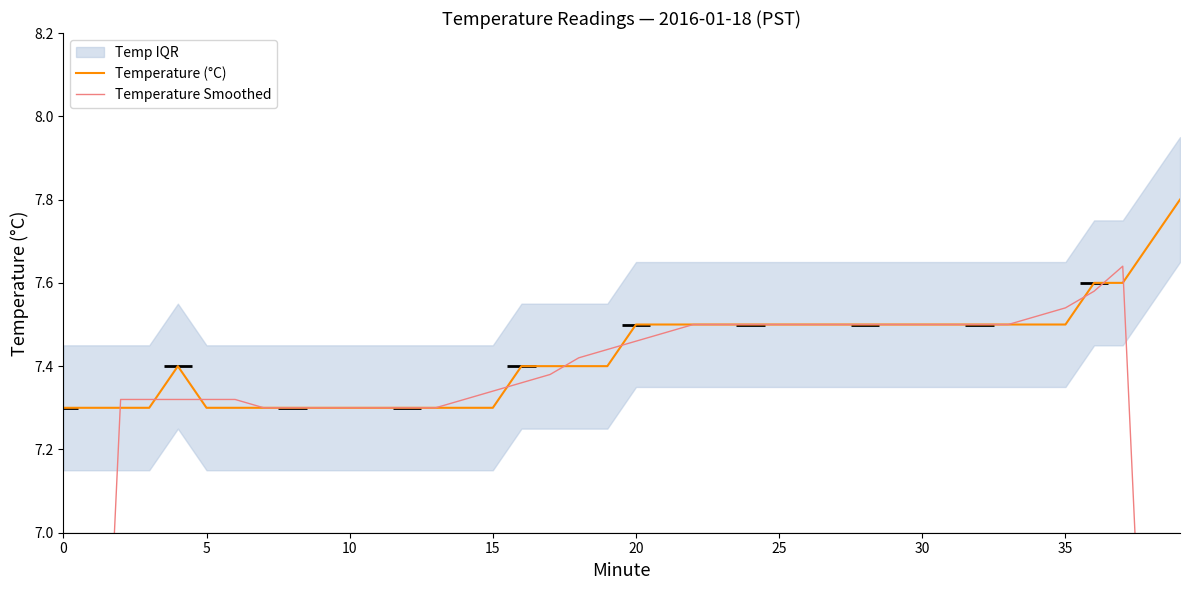

True or false: Temperature Smoothed has a value of 11.4 at 28.

False